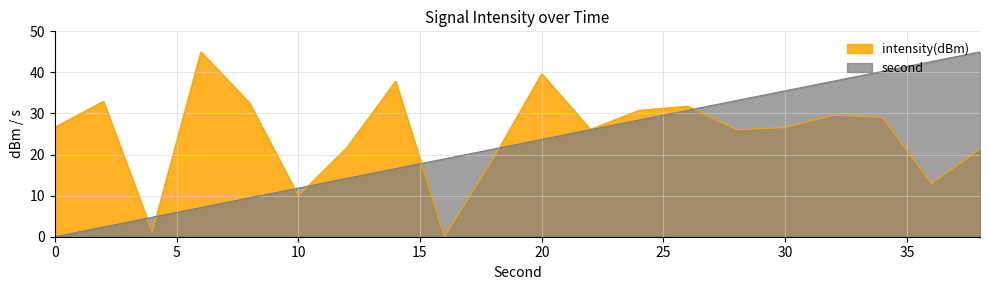

Is the value of intensity(dBm) at 16 greater than the value of second at 8?

No